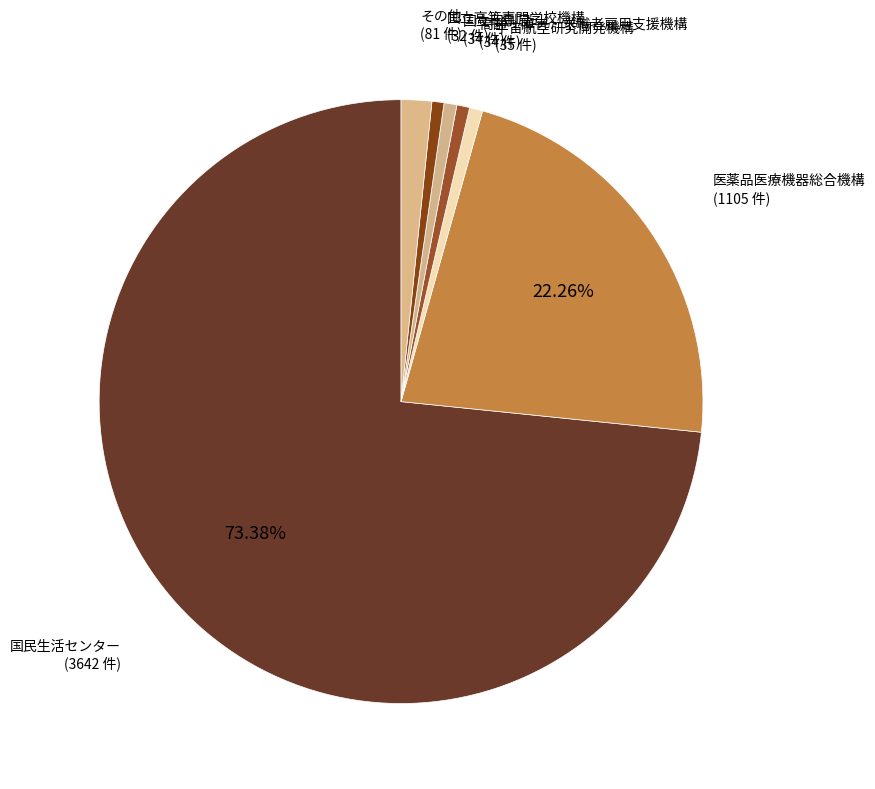

Which slice is the largest?

国民生活センター